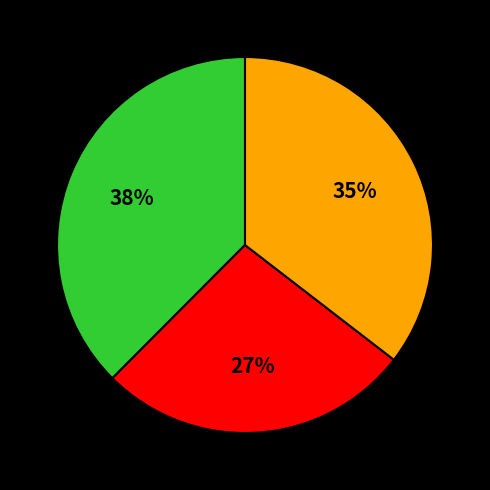

Is there a majority slice in this chart?

No